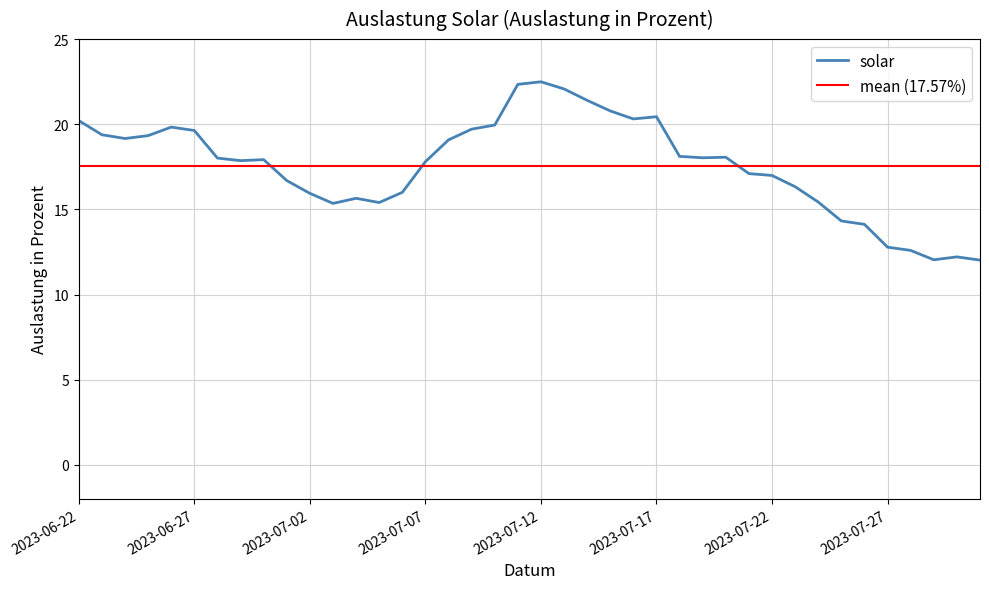

Reading left to right, list all the values displayed in this chart.

20.2	19.4	19.2	19.3	19.8	19.6	18.0	17.9	17.9	16.7	15.9	15.3	15.7	15.4	16.0	17.8	19.1	19.7	19.9	22.3	22.5	22.1	21.4	20.8	20.3	20.4	18.1	18.0	18.1	17.1	17.0	16.3	15.4	14.3	14.1	12.8	12.6	12.0	12.2	12.0